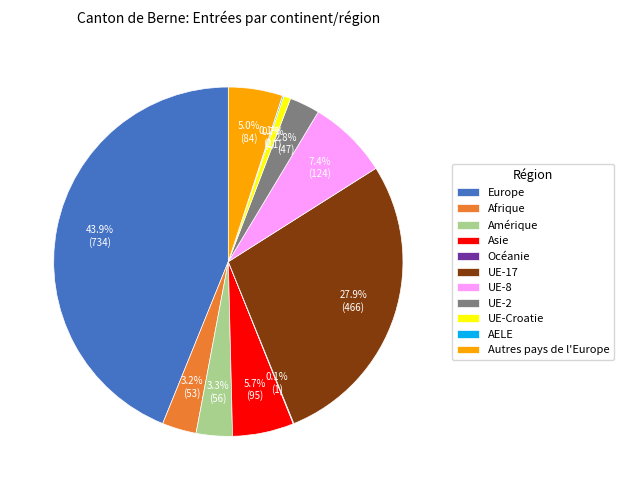

Does Amérique represent more than half of the total?

No